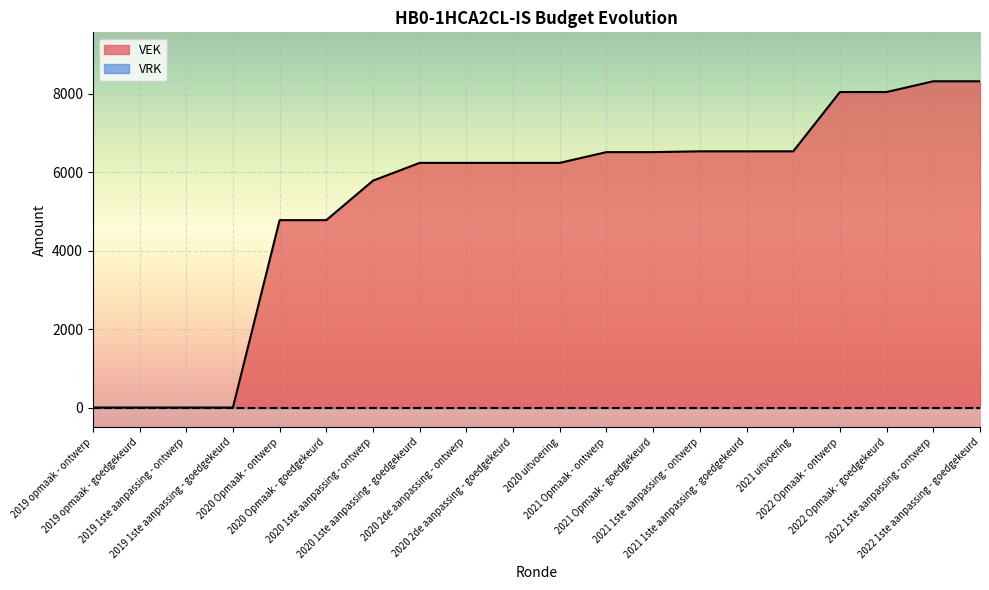

At which label does the data first exceed 6233?

2021 Opmaak - ontwerp